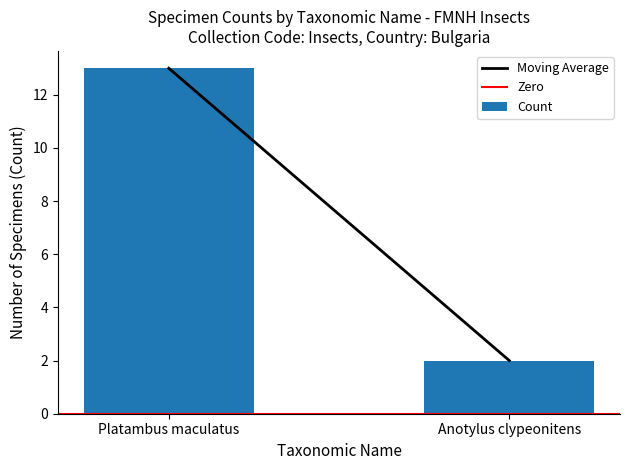

What is the ratio of the value at Platambus maculatus to the value at Anotylus clypeonitens?

6.5